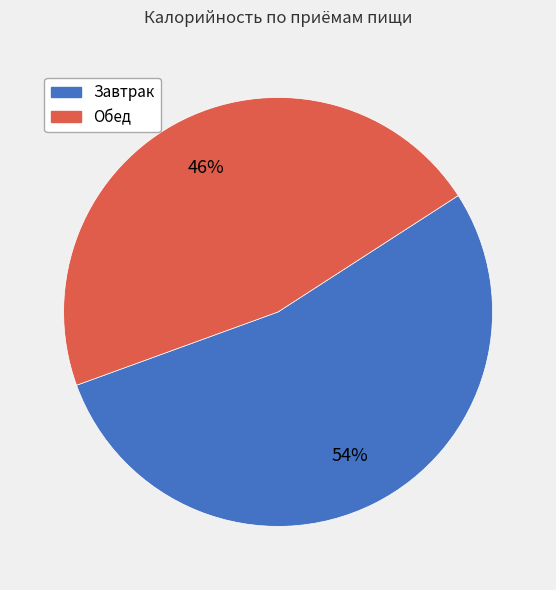

Which slice is the smallest?

Обед